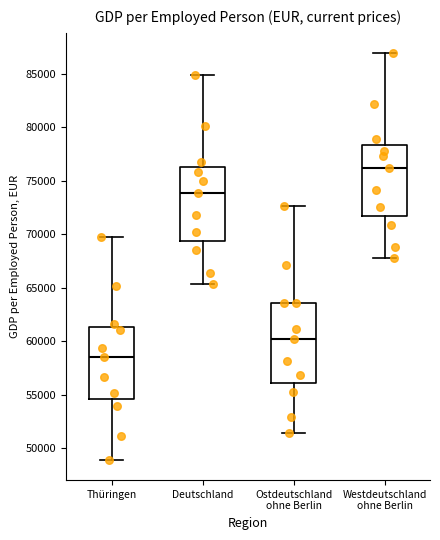

Reading left to right, read every box against the y-axis: the position of its median line, the range the box covers, and the ends of its whiskers. The values are not printed on the chart, so give them approximately, as read against the axis.

Thüringen: median 58500, box 54500 to 61500, whiskers 49000 to 69500
Deutschland: median 74000, box 69500 to 76500, whiskers 65500 to 85000
Ostdeutschland ohne Berlin: median 60000, box 56000 to 63500, whiskers 51500 to 72500
Westdeutschland ohne Berlin: median 76000, box 71500 to 78500, whiskers 68000 to 87000